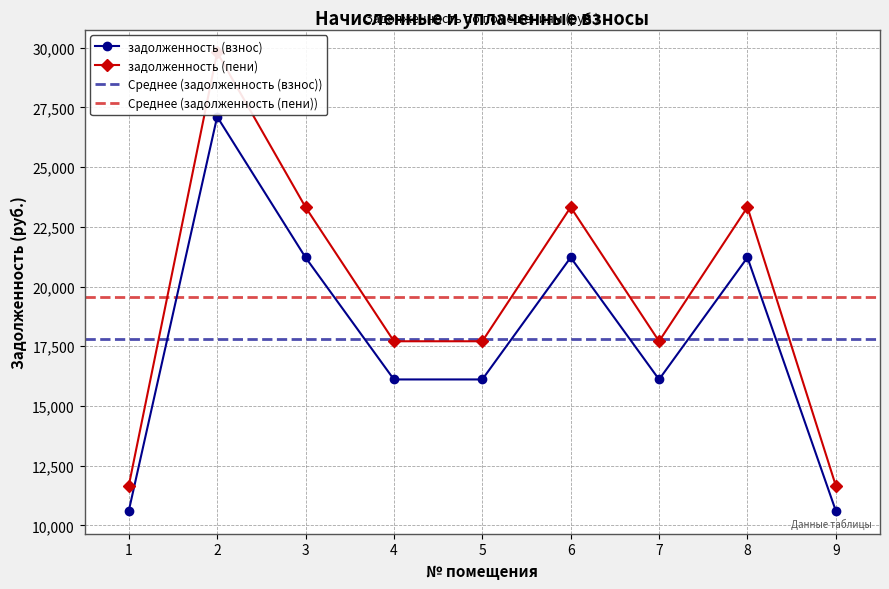

Does the chart display data point markers on the line(s)?

Yes